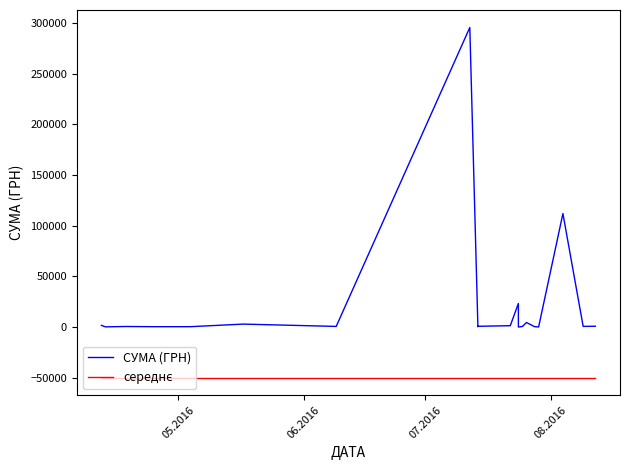

At which label does середнє reach its peak?

05.2016